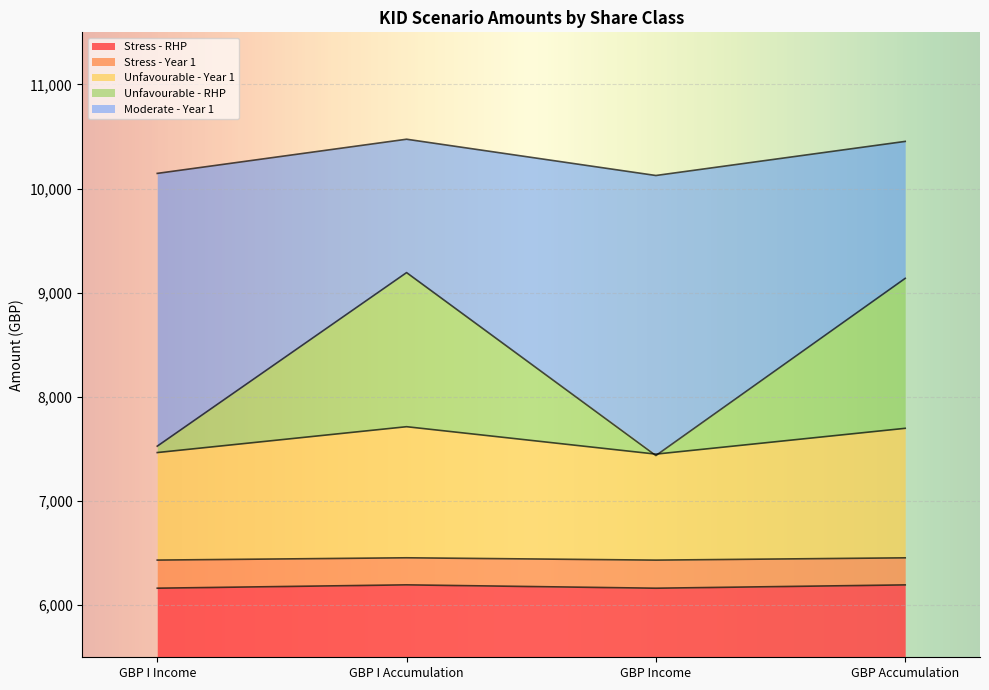

Read the Moderate - Year 1 value at GBP Income.

10125.5